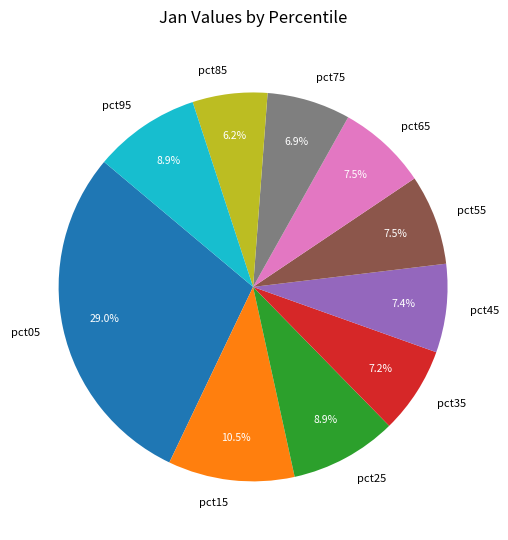

Which has a higher value, pct55 or pct15?

pct15